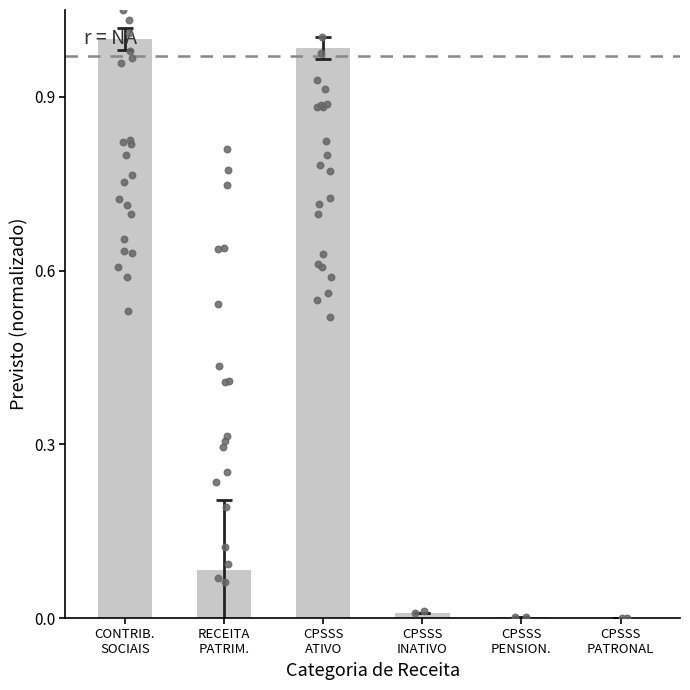

Which has a higher value, RECEITA
PATRIM. or CPSSS
INATIVO?

RECEITA
PATRIM.